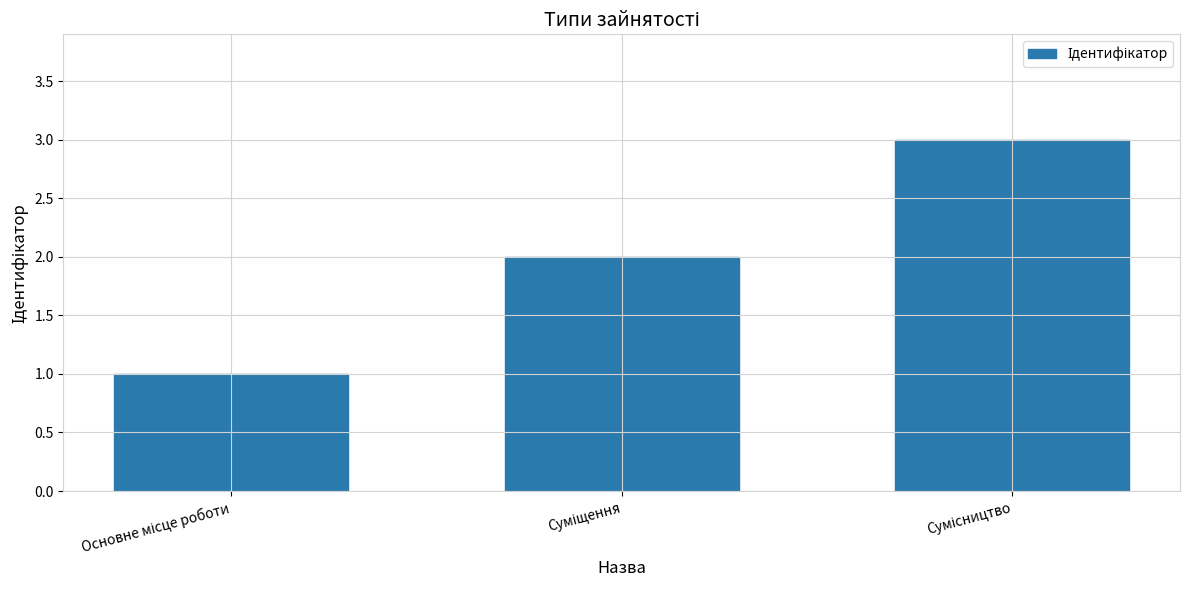

What is the smallest value displayed?

1